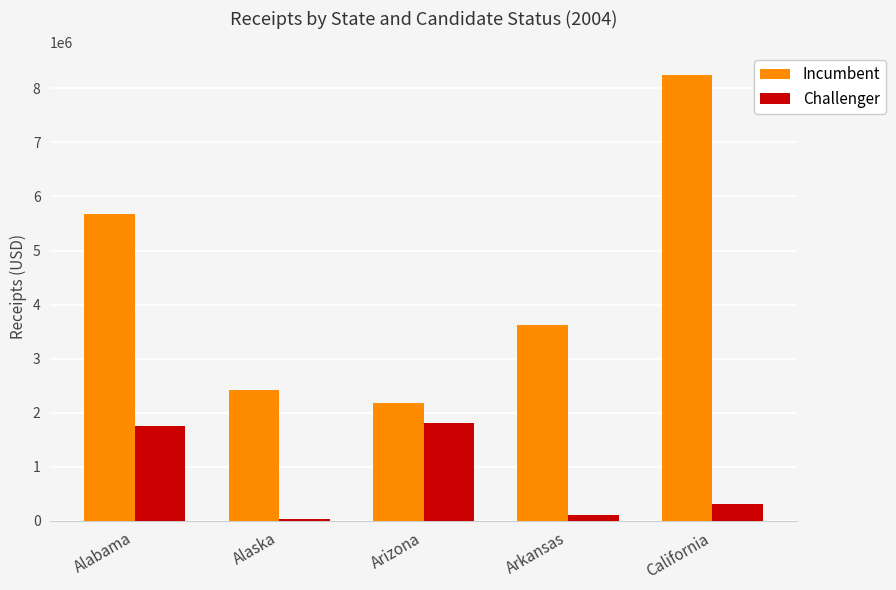

At which category does the chart reach its peak across all series?

California